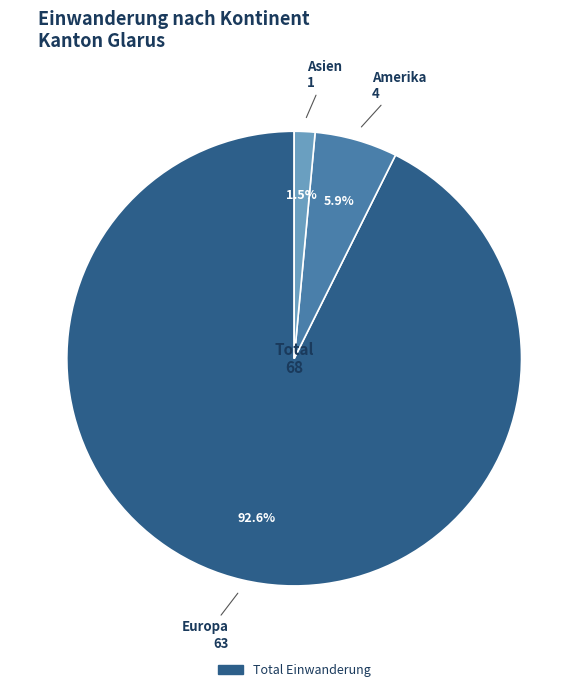

Is there a majority slice in this chart?

Yes